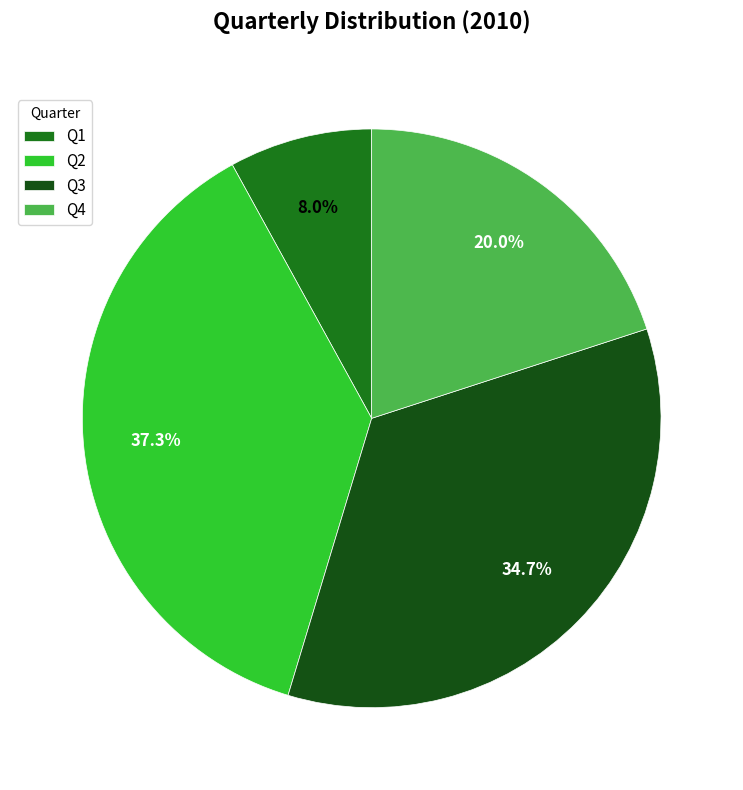

Between Q2 and Q4, which is larger?

Q2